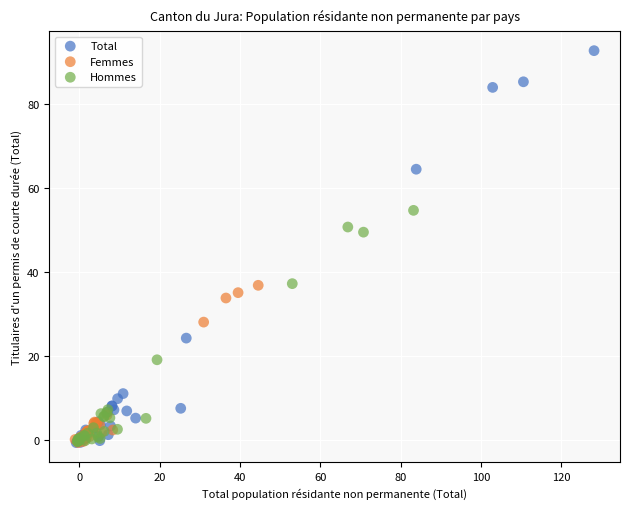

Which series contains the highest Y value?

Total